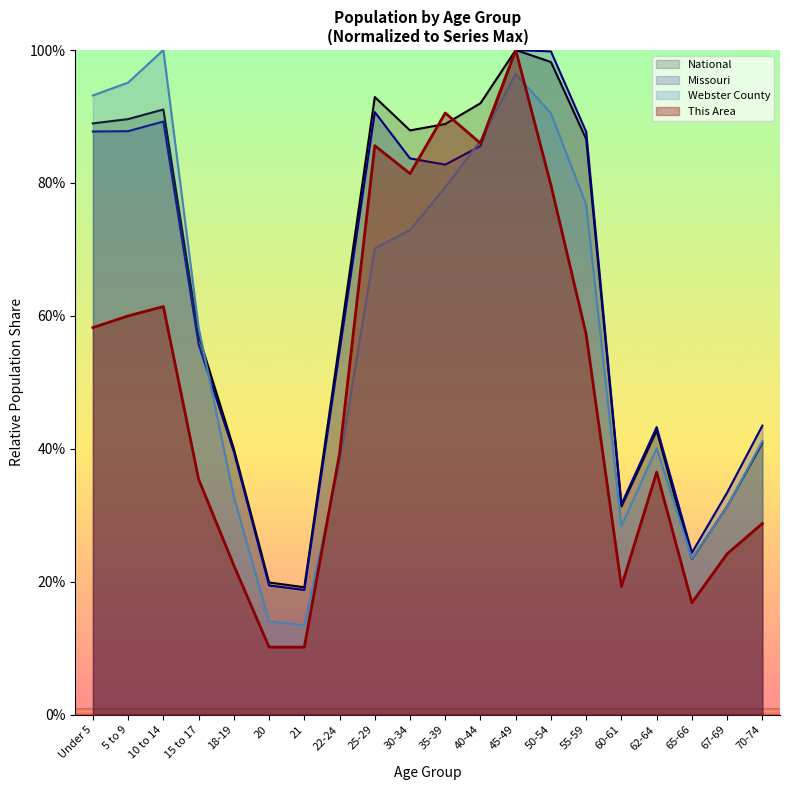

True or false: Webster County has a value of 60.8 at 62-64.

False